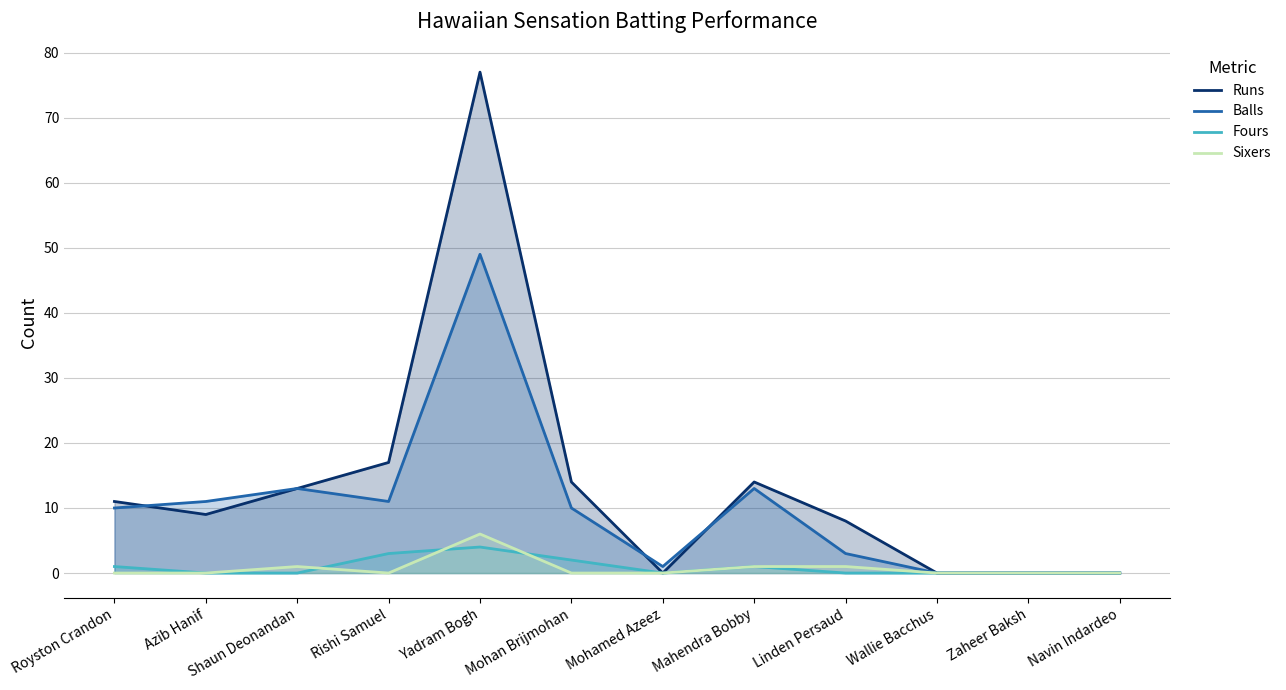

What position from the right is Yadram Bogh?

8